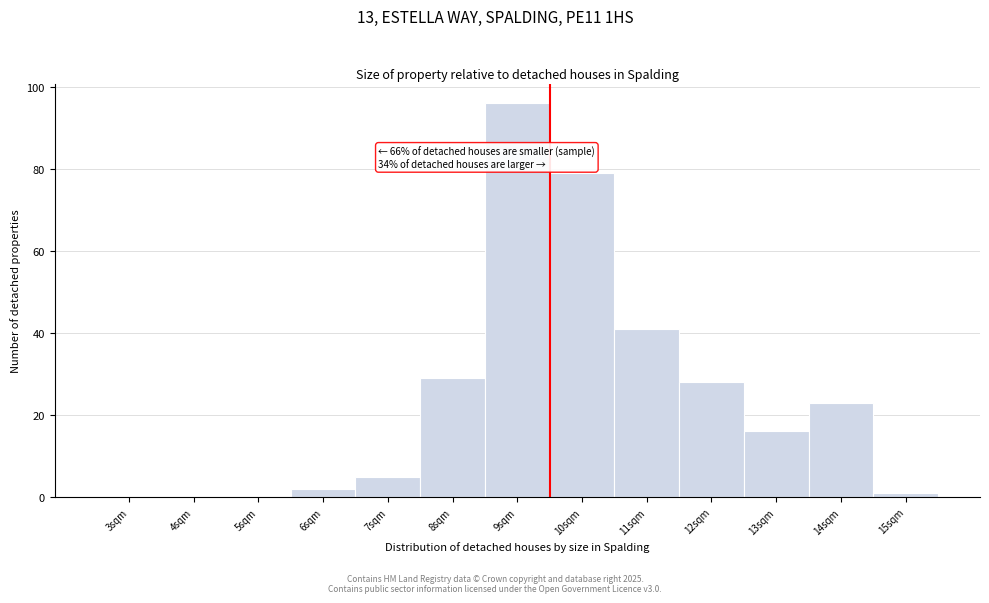

Reading left to right, extract all data points from this chart.

3sqm=0	4sqm=0	5sqm=0	6sqm=2	7sqm=5	8sqm=29	9sqm=96	10sqm=79	11sqm=41	12sqm=28	13sqm=16	14sqm=23	15sqm=1